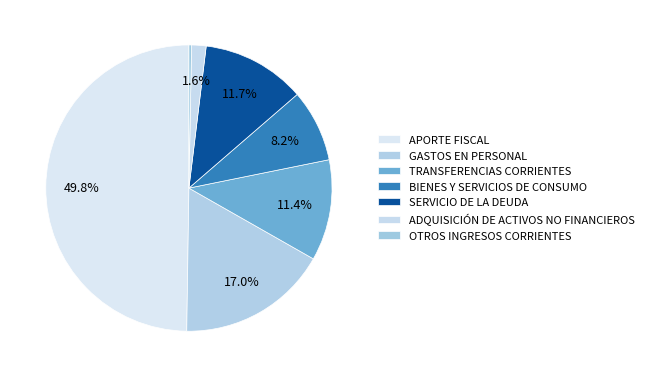

Is GASTOS EN PERSONAL the majority of the pie?

No